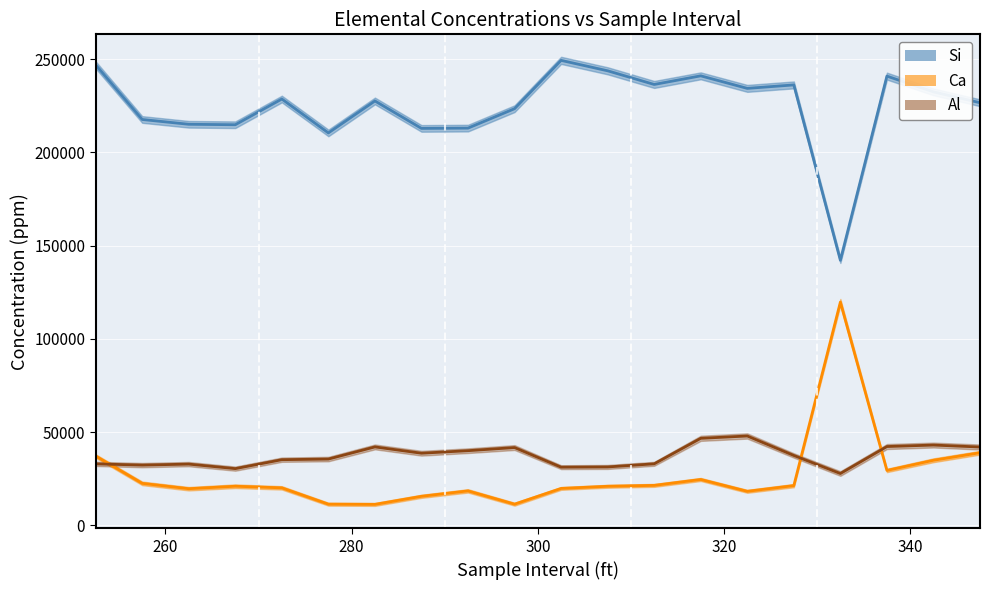

How many lines are shown in the chart?

3